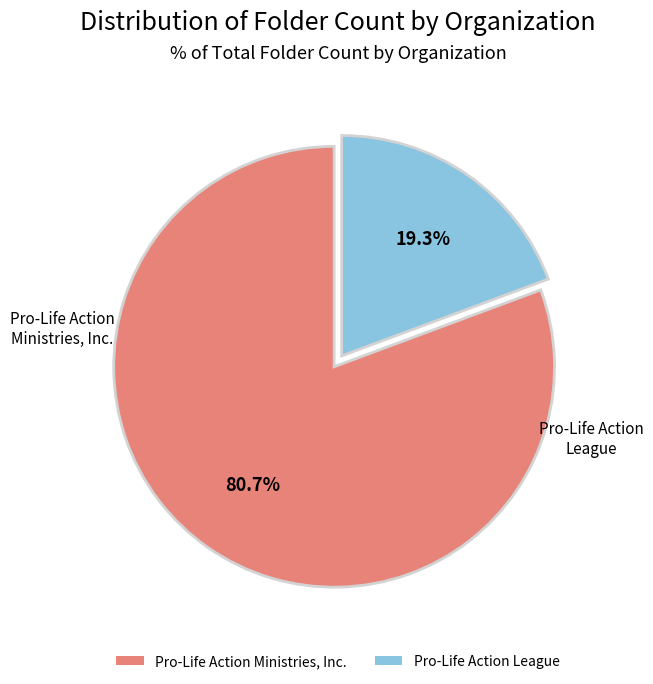

To the nearest percent, what is the average slice percentage?

50%